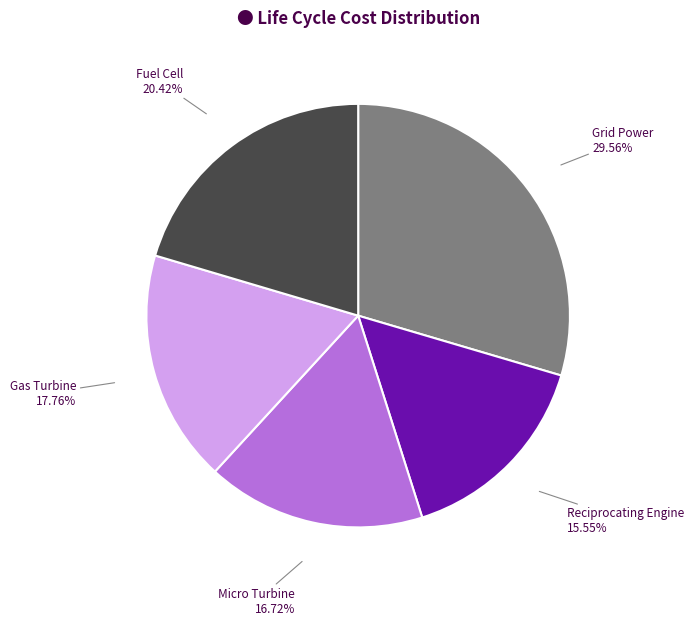

Does any single category account for the majority?

No